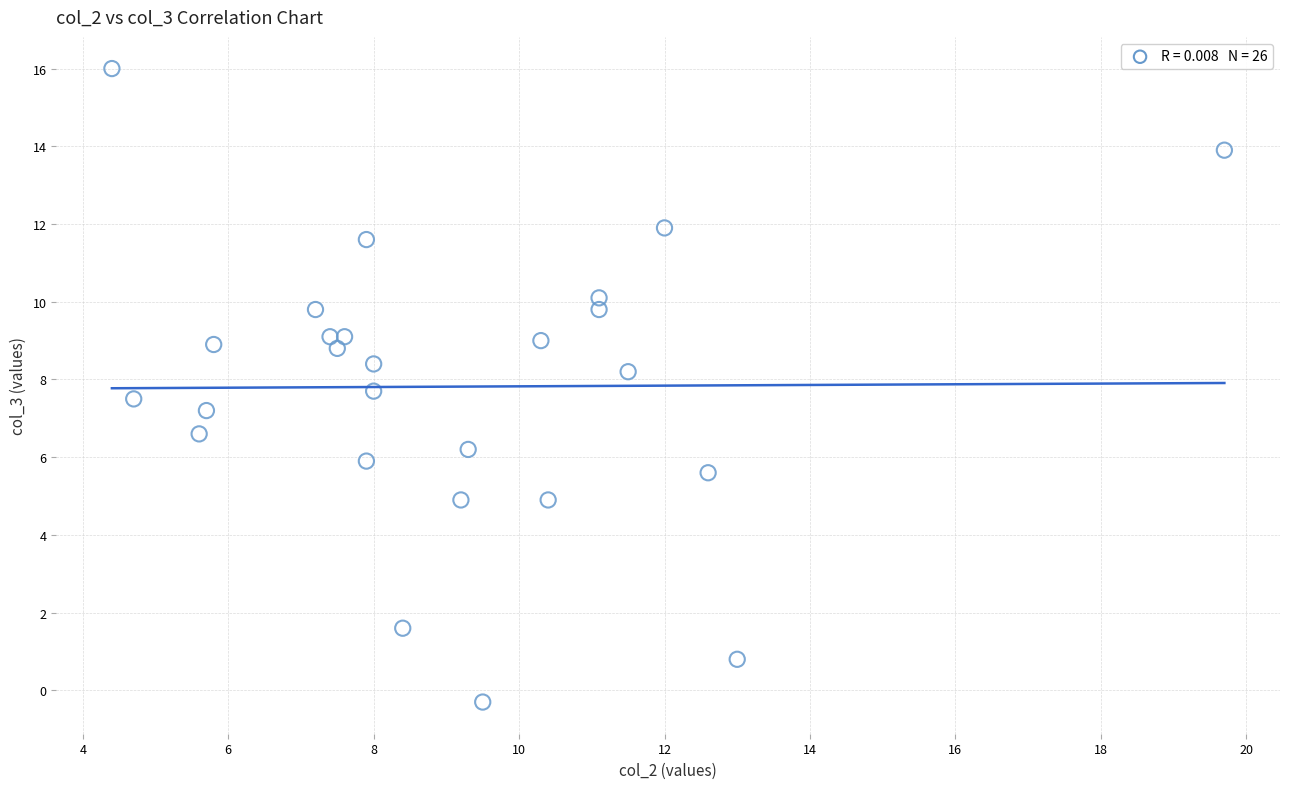

What Y value in the scatter plot is closest to 7?

7.2